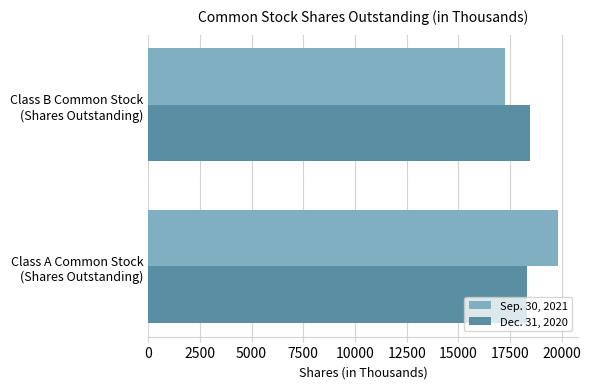

What are all the series names shown in the legend?

Sep. 30, 2021, Dec. 31, 2020